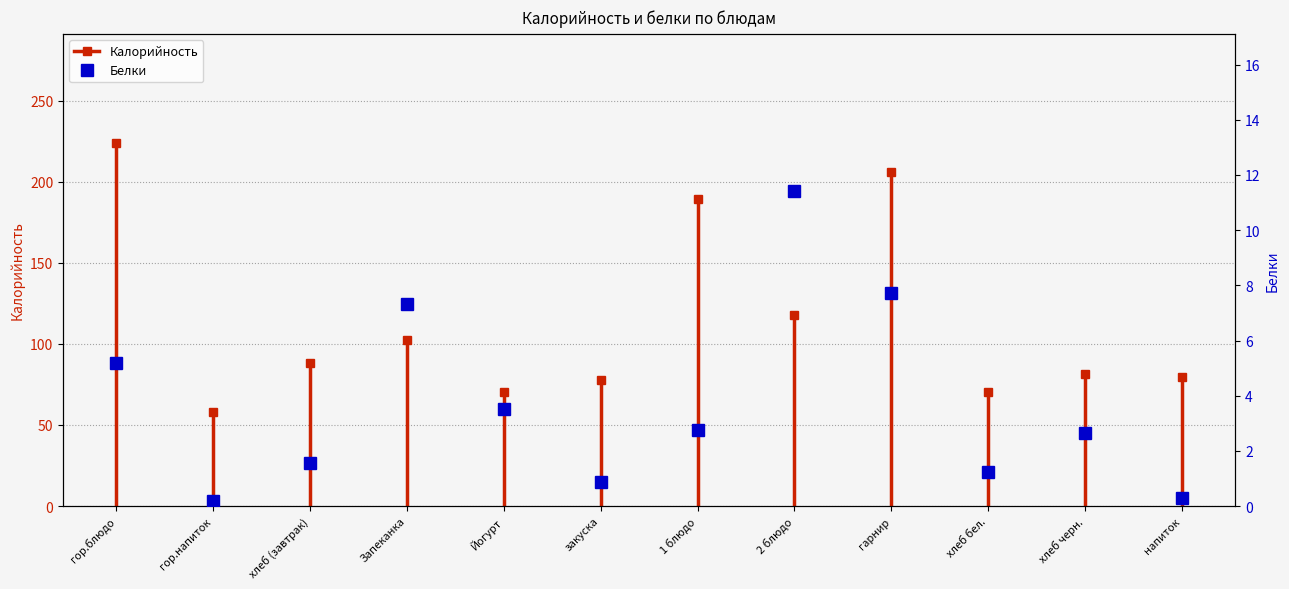

What is the label of the 8th point from the right?

Йогурт